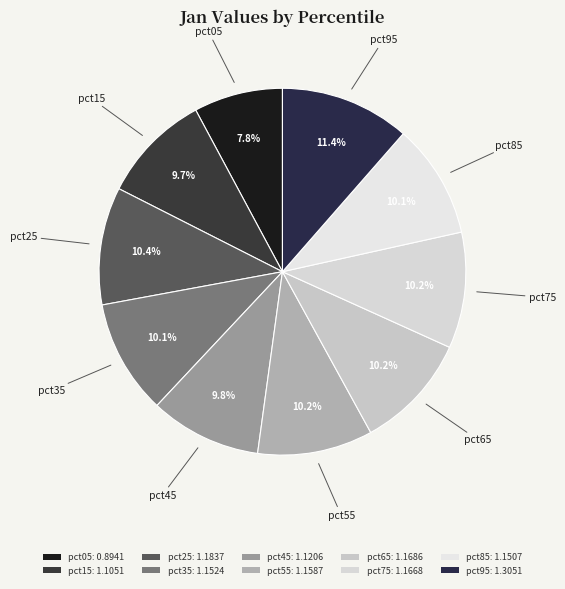

To the nearest percent, what is the average slice percentage?

10%